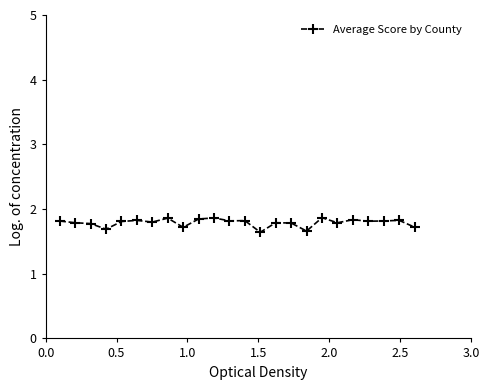

What is the value of the 8th point from the left?

1.9